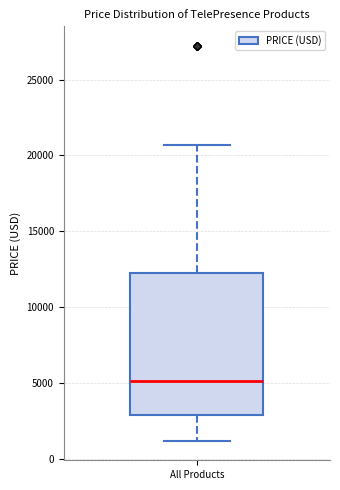

Where is the upper edge of the box for All Products on the y-axis? The values are not printed on the chart, so give them approximately, as read against the axis.

12500